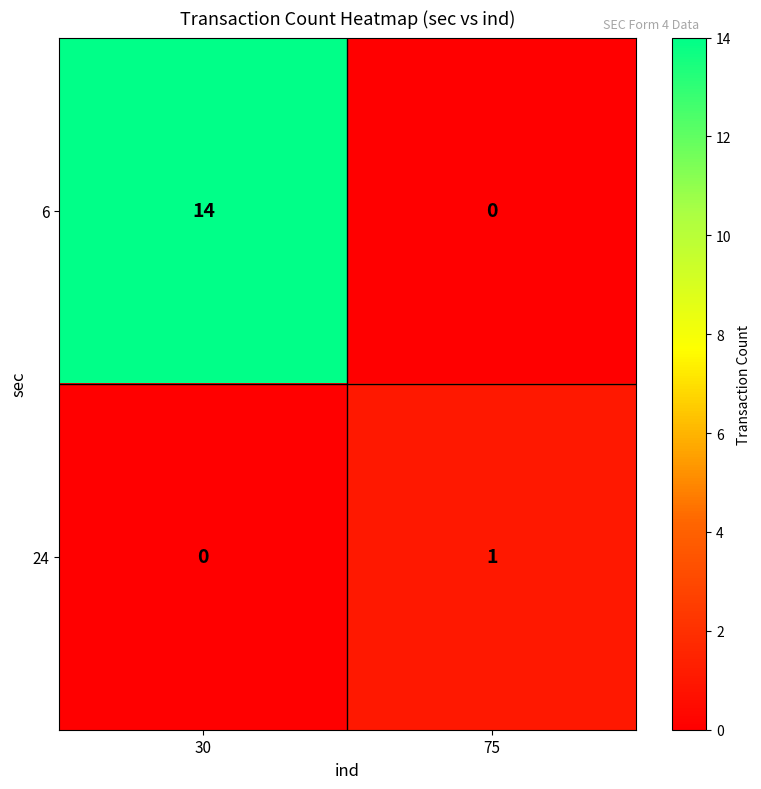

Is the value of 6 at 75 greater than the value of 24 at 75?

No